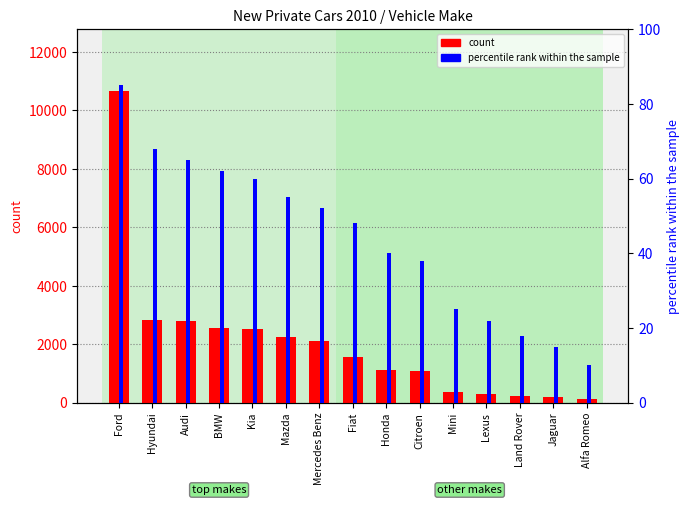

What is the difference between the maximum and second lowest values in the percentile rank within the sample series?

70